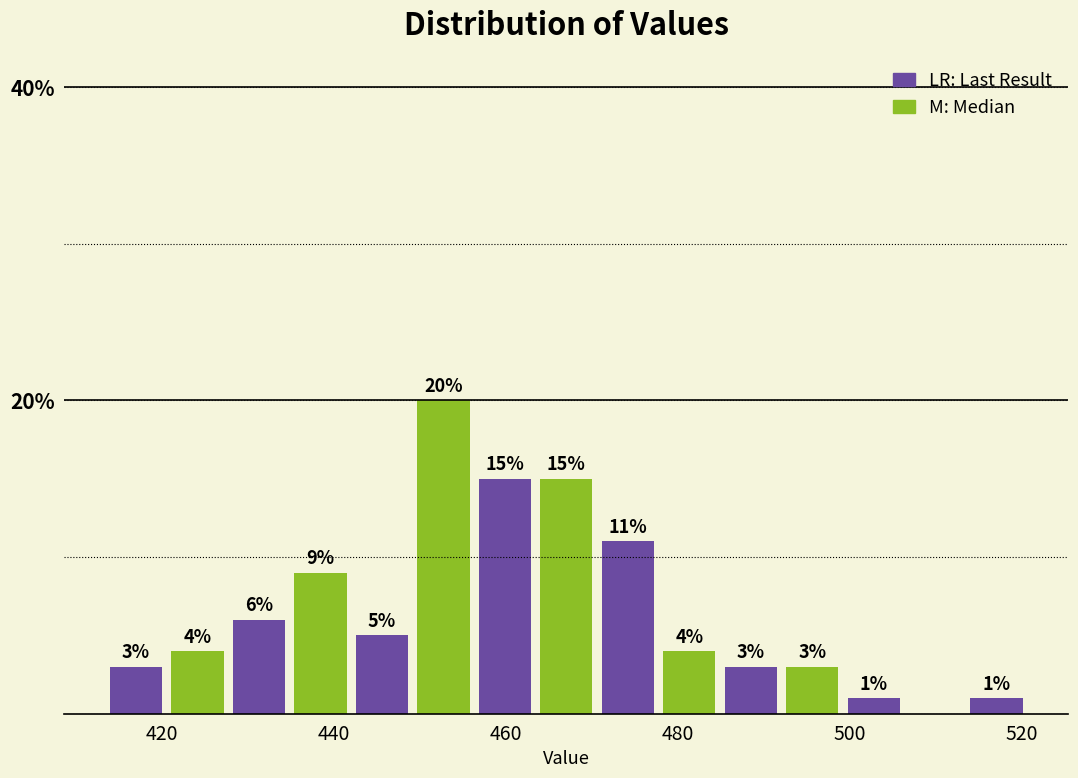

Read against the x-axis, roughly where is the centre of the tallest bar?

452